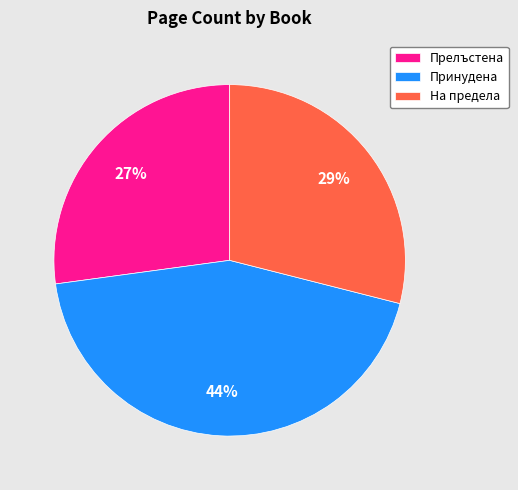

Is there a majority slice in this chart?

No